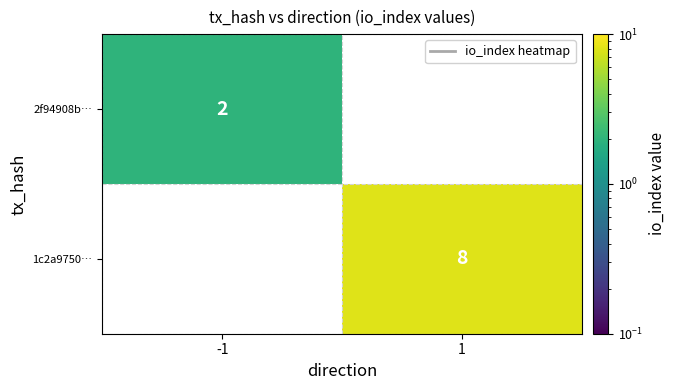

Is it true that 2f94908b… equals 2 at -1?

True